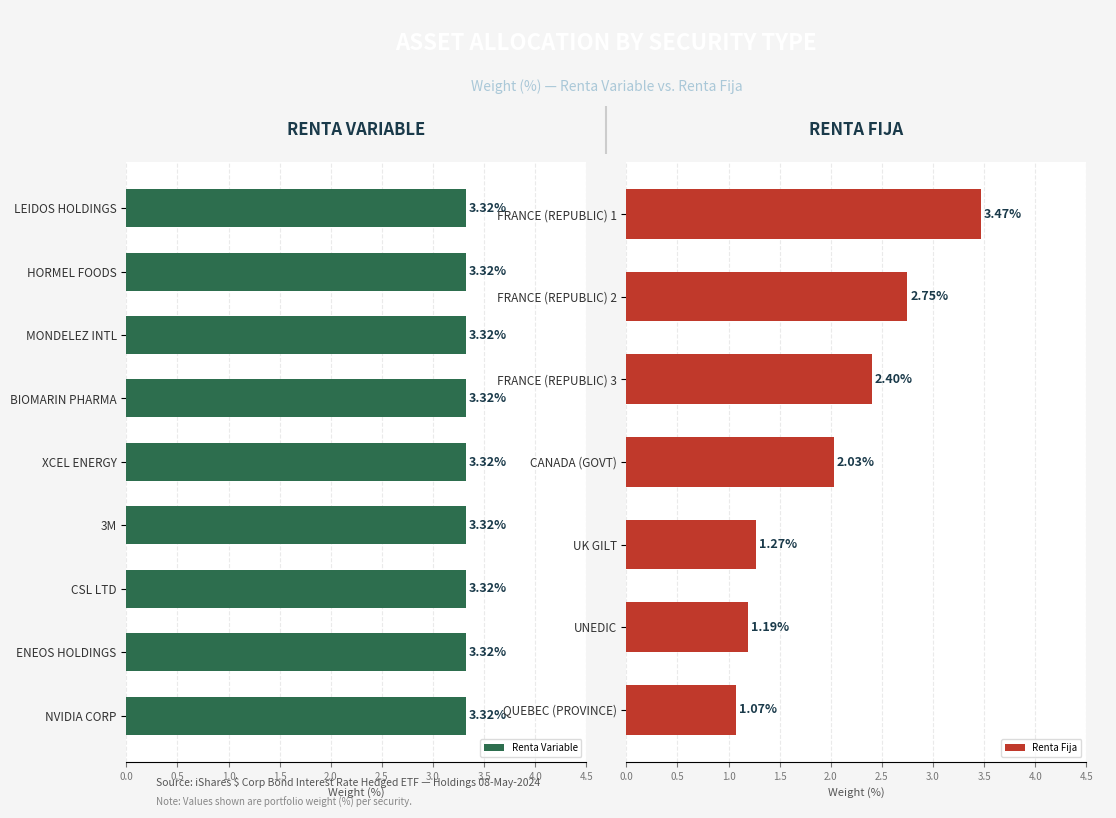

What is the difference between the maximum and minimum values?

2.4